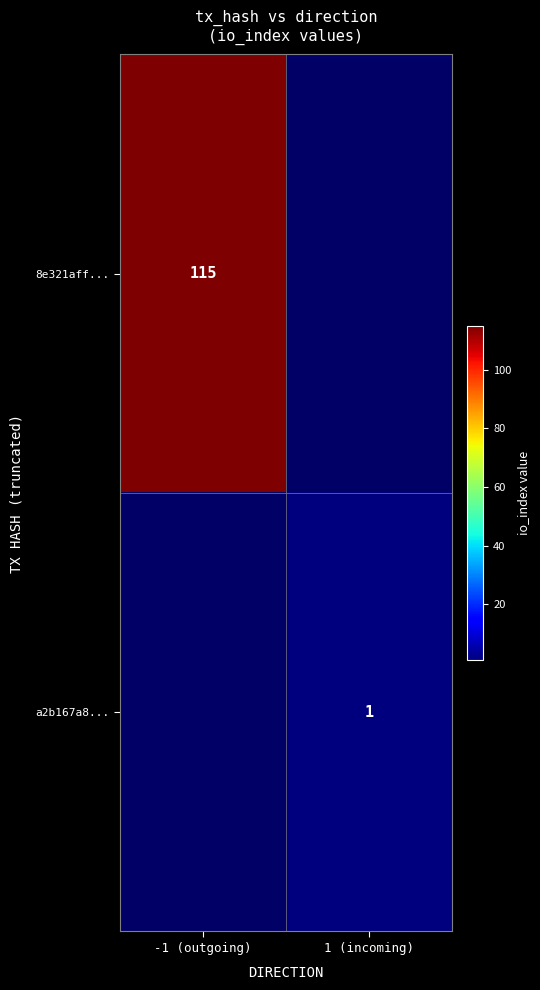

What is the smallest value displayed?

1.0